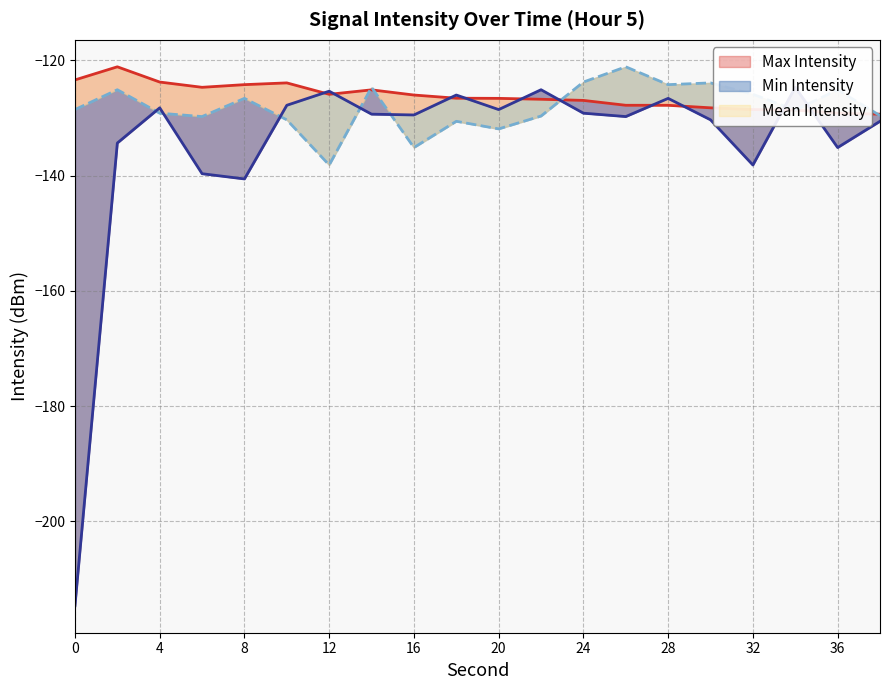

True or false: Mean Intensity has more than 1 interior local peaks.

True